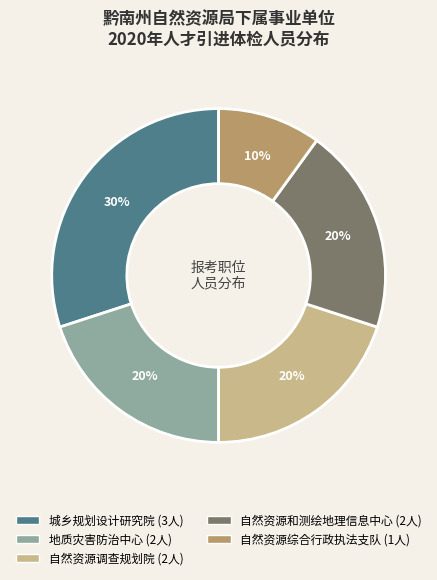

Is there any slice that represents more than half of the pie?

No